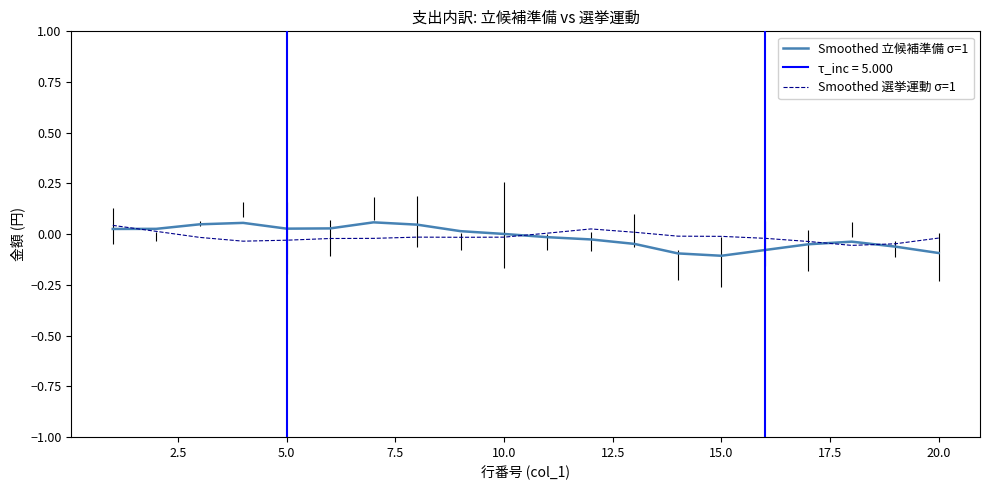

Rank the series by their maximum value, from lowest to highest.

Smoothed 選挙運動 σ=1, Smoothed 立候補準備 σ=1